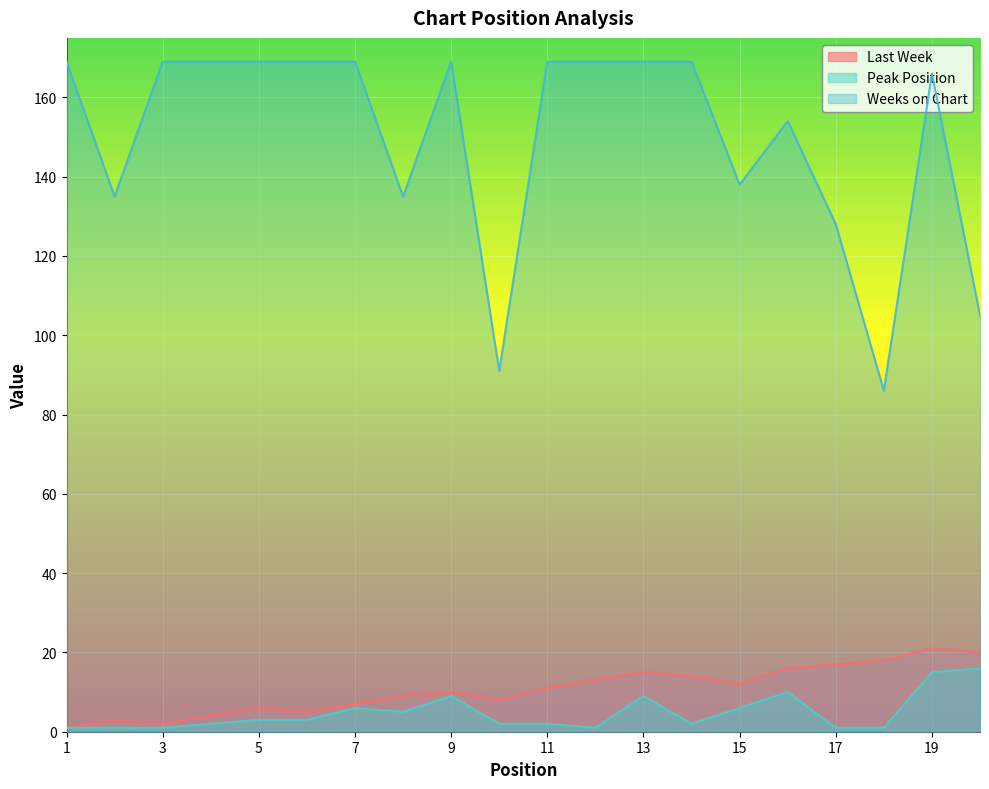

At 14, list the series in order from largest to smallest.

Weeks on Chart, Last Week, Peak Position